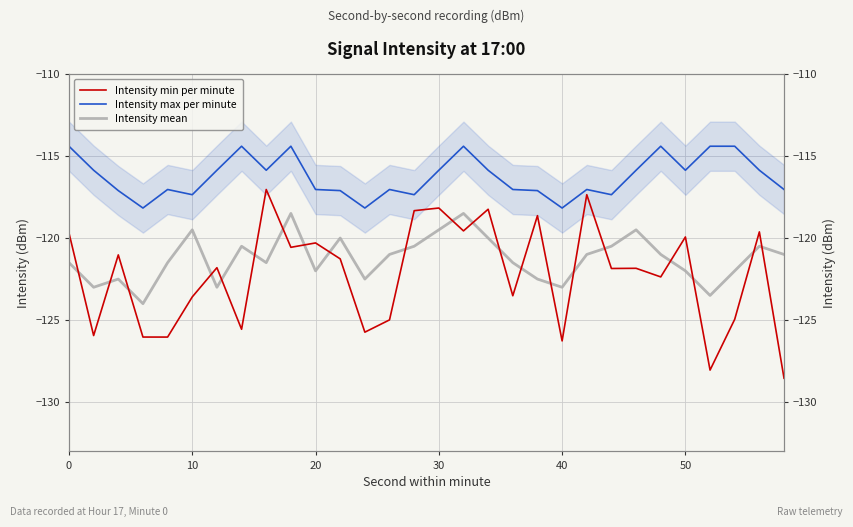

True or false: Intensity mean and Intensity max per minute cross at least once.

False